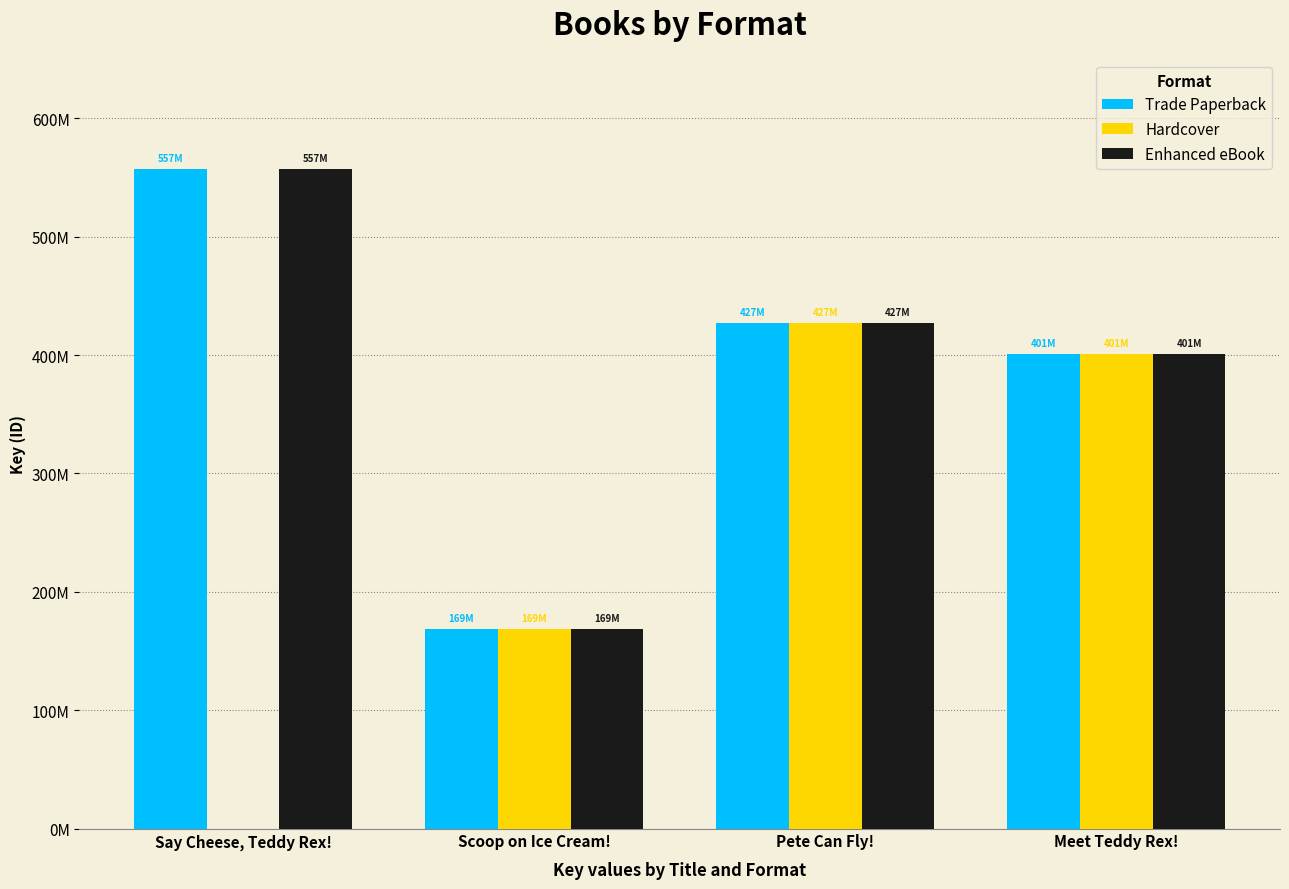

Rank the series at Meet Teddy Rex! from highest to lowest value.

Trade Paperback, Hardcover, Enhanced eBook